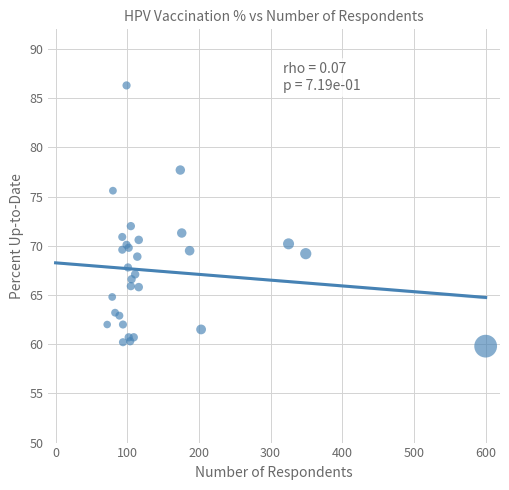

What Y value in the scatter plot is closest to 73?

72.0